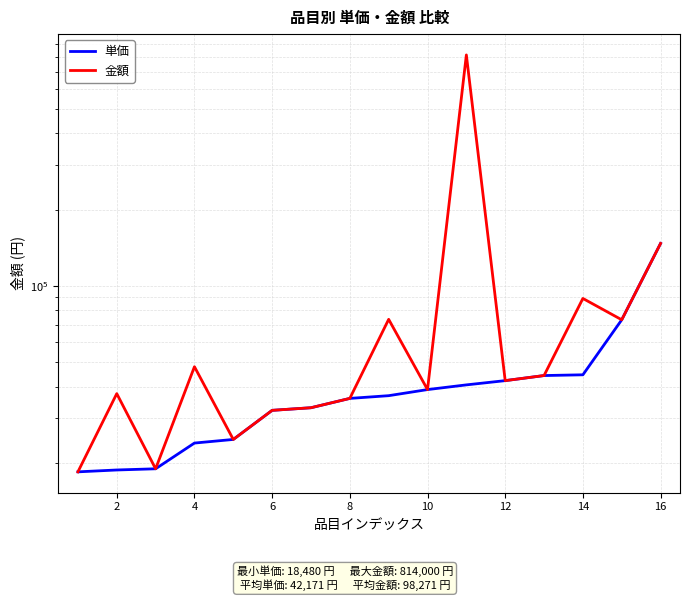

Is this an area chart (filled region under the line)?

No